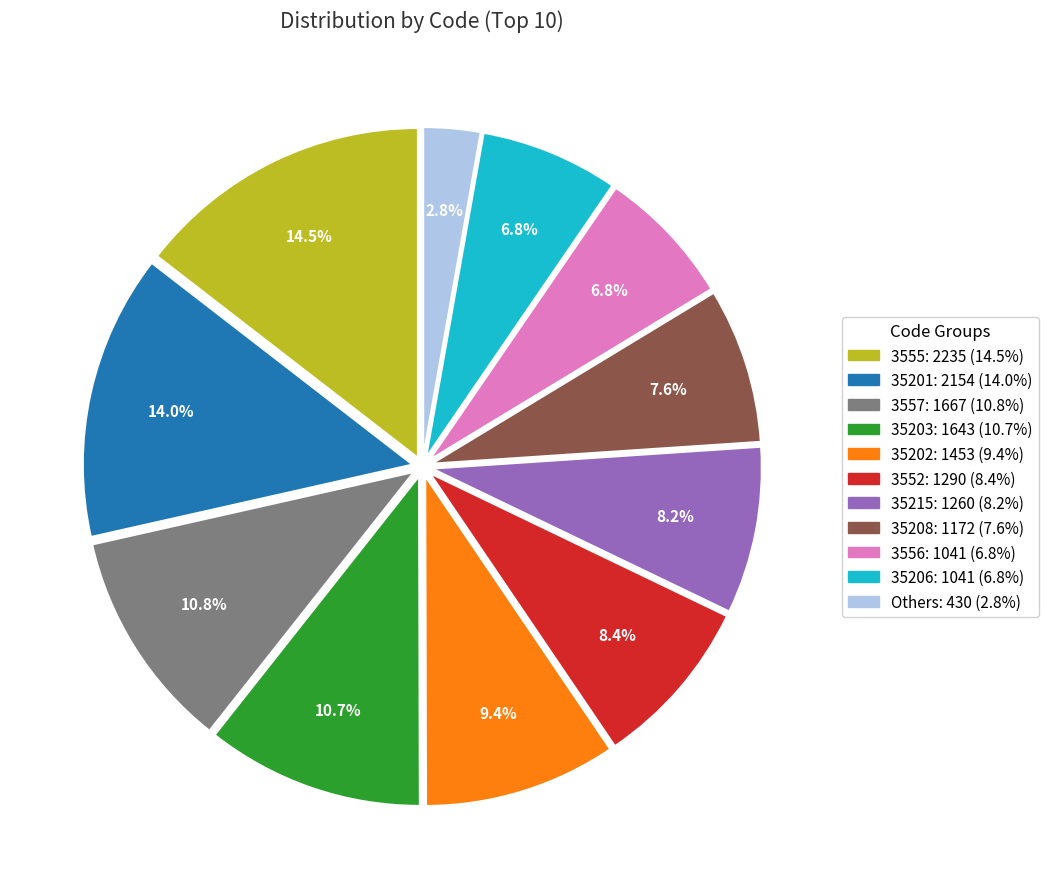

How many slices are in this pie chart?

11